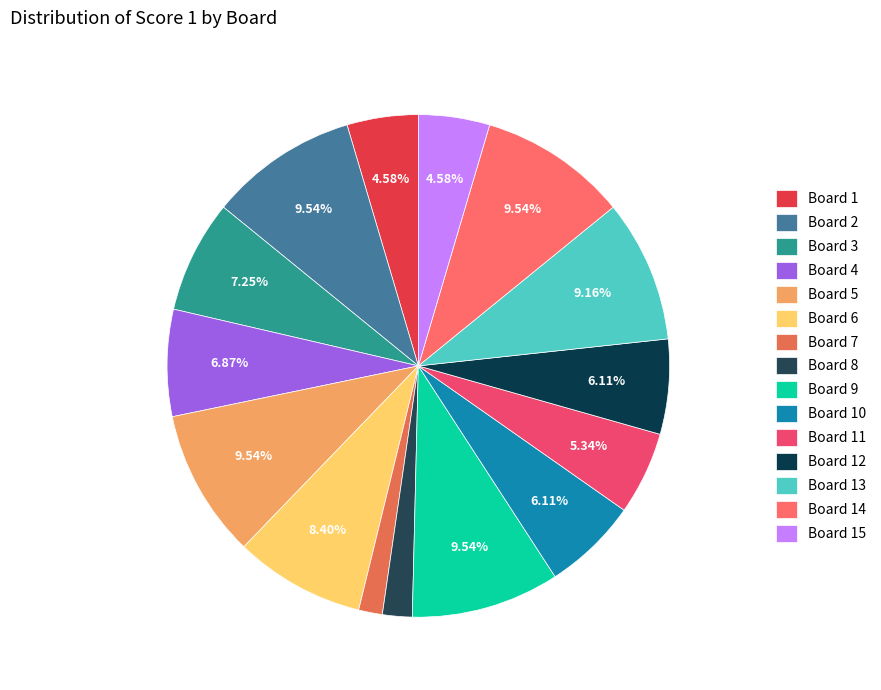

How many slices are in this pie chart?

15